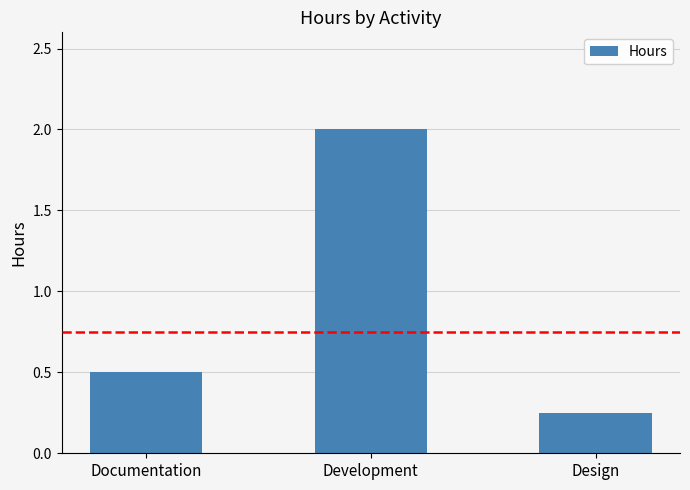

Which label corresponds to the smallest value in the chart?

Design